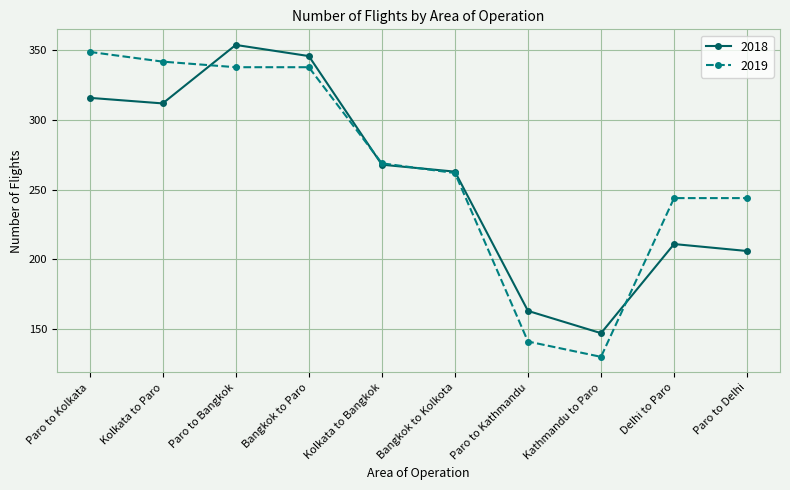

Where does the 2019 series first go above 269?

Paro to Kolkata